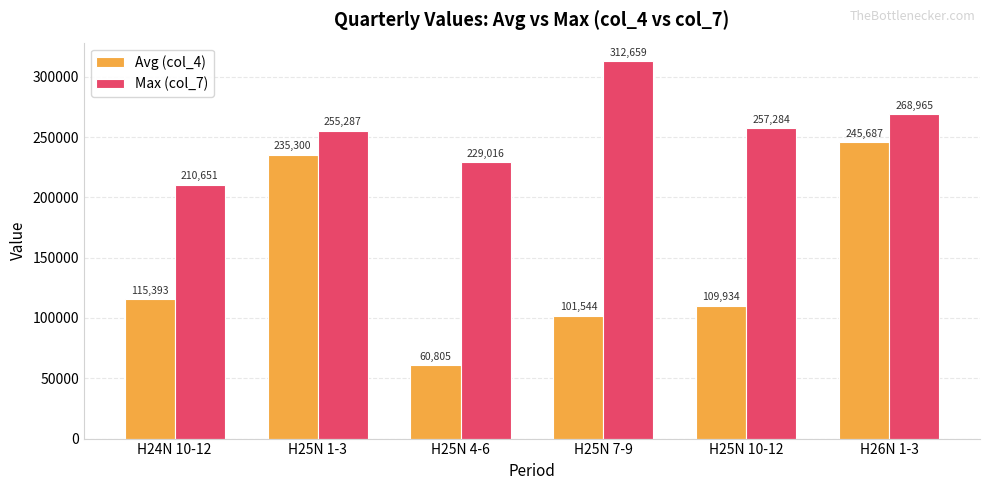

What are all the series names shown in the legend?

Avg (col_4), Max (col_7)